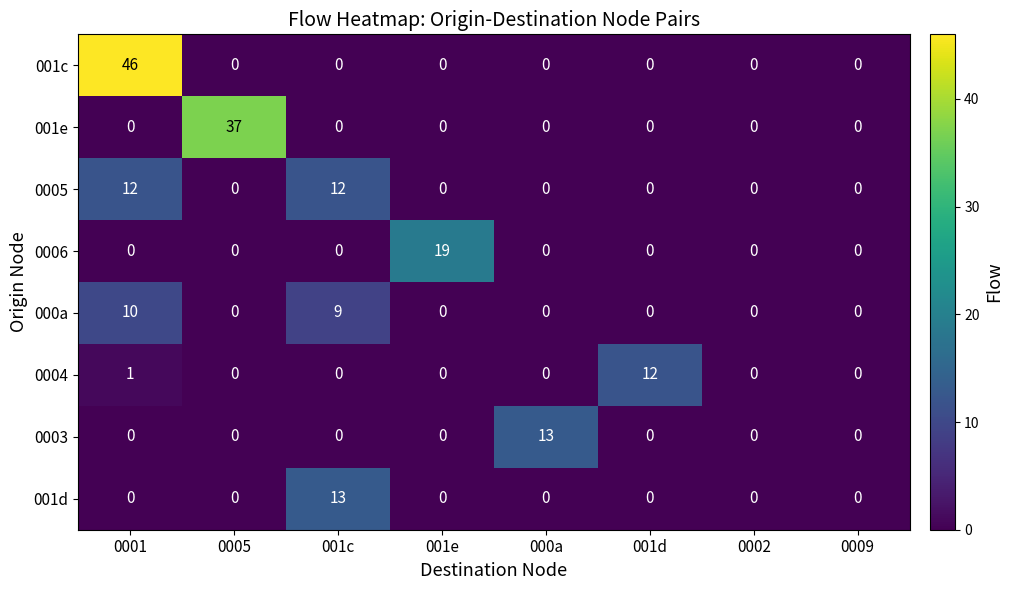

How many values in the 0003 series exceed 0?

1